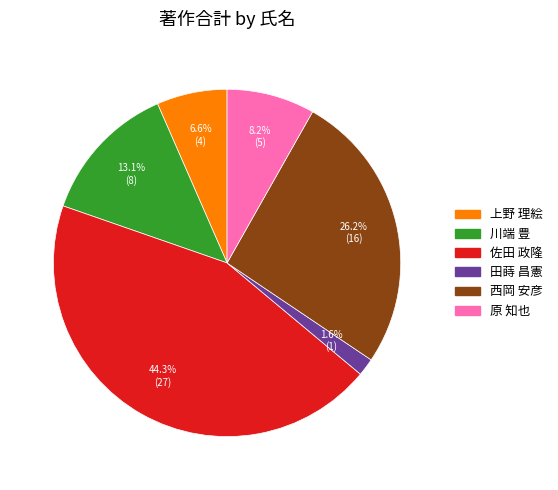

Does 上野 理絵 account for over 50% of the chart?

No